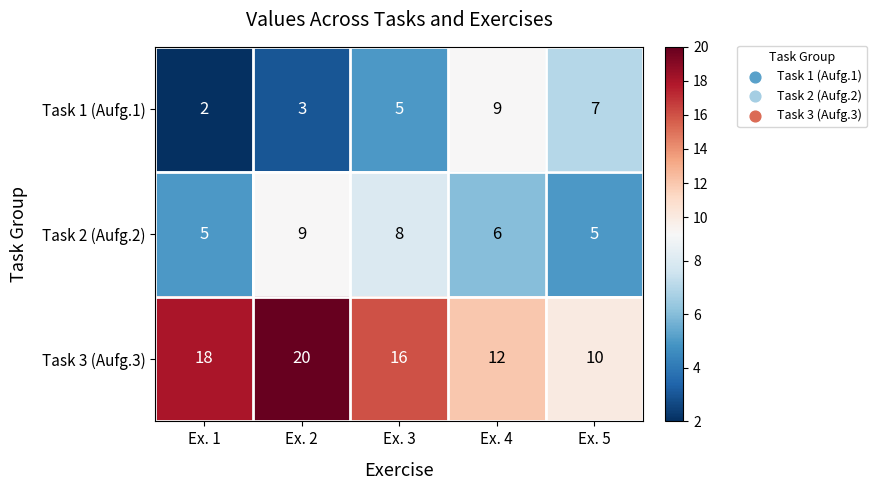

What is the average value of the Task 2 (Aufg.2) series?

7